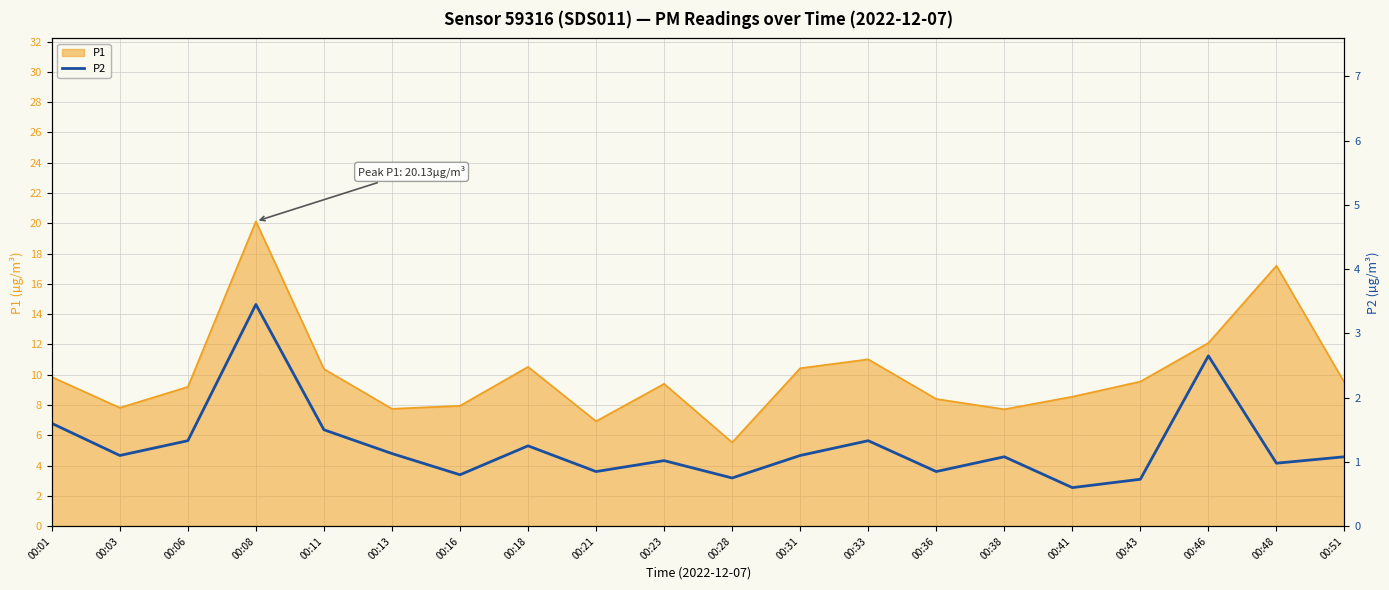

How many points are higher than both their immediate neighbors (excluding endpoints)?

6